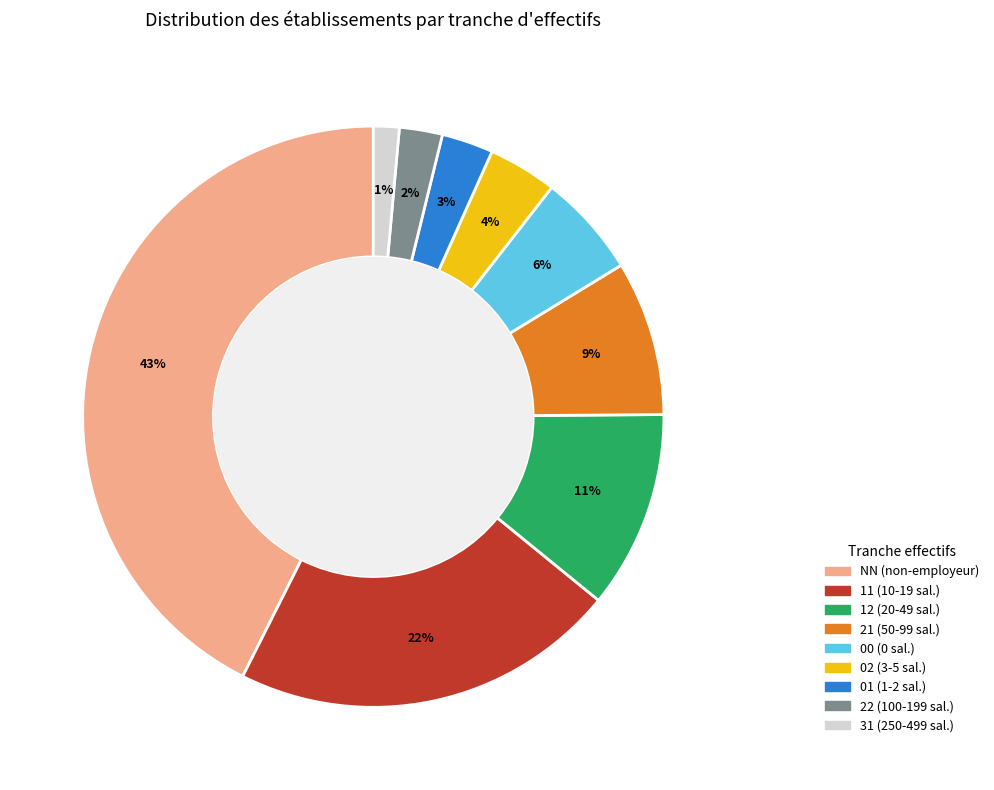

What percentage is the 21 slice, to the nearest percent?

9%